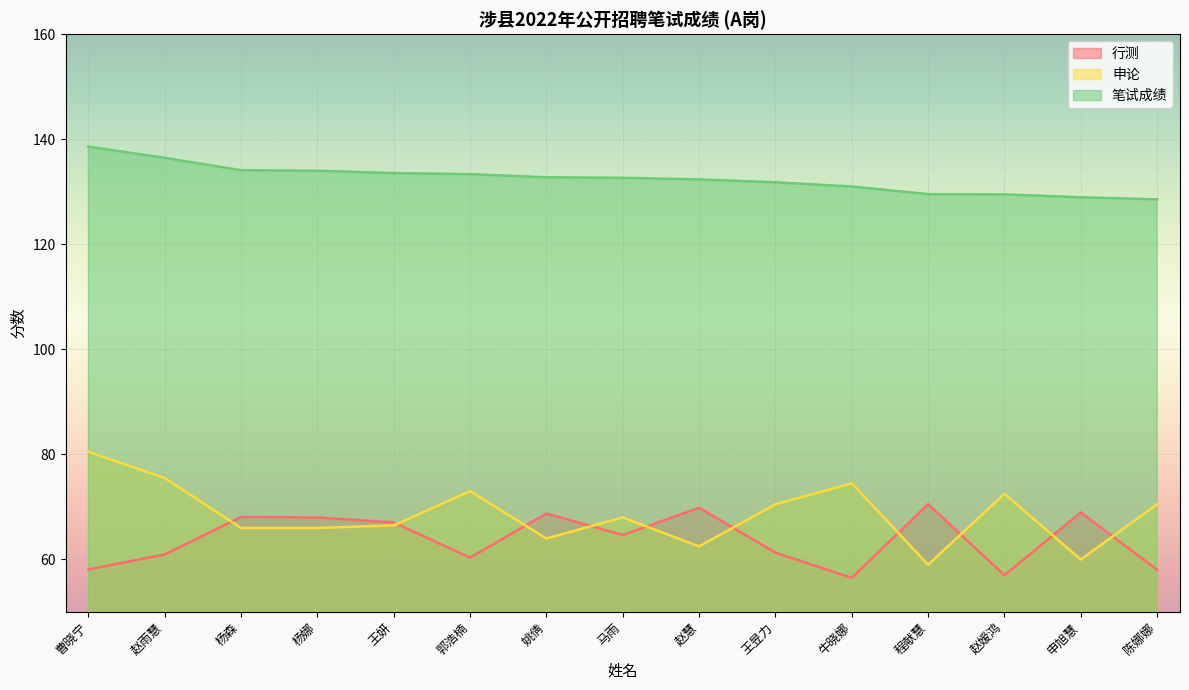

At which label does 申论 reach its minimum?

程献慧